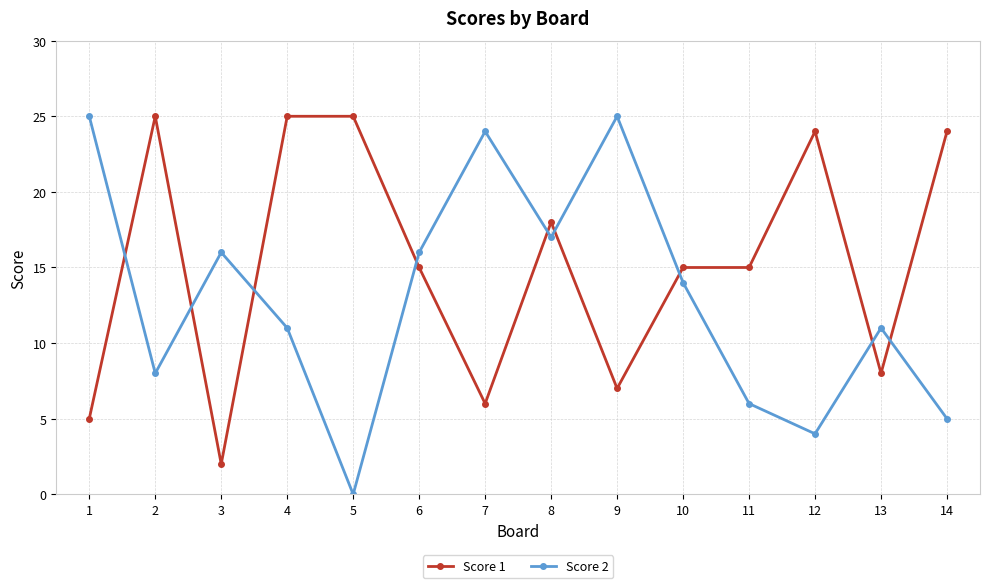

Reading left to right, transcribe all the data shown in this chart.

Score 1: 1=5	2=25	3=2	4=25	5=25	6=15	7=6	8=18	9=7	10=15	11=15	12=24	13=8	14=24
Score 2: 1=25	2=8	3=16	4=11	5=0	6=16	7=24	8=17	9=25	10=14	11=6	12=4	13=11	14=5